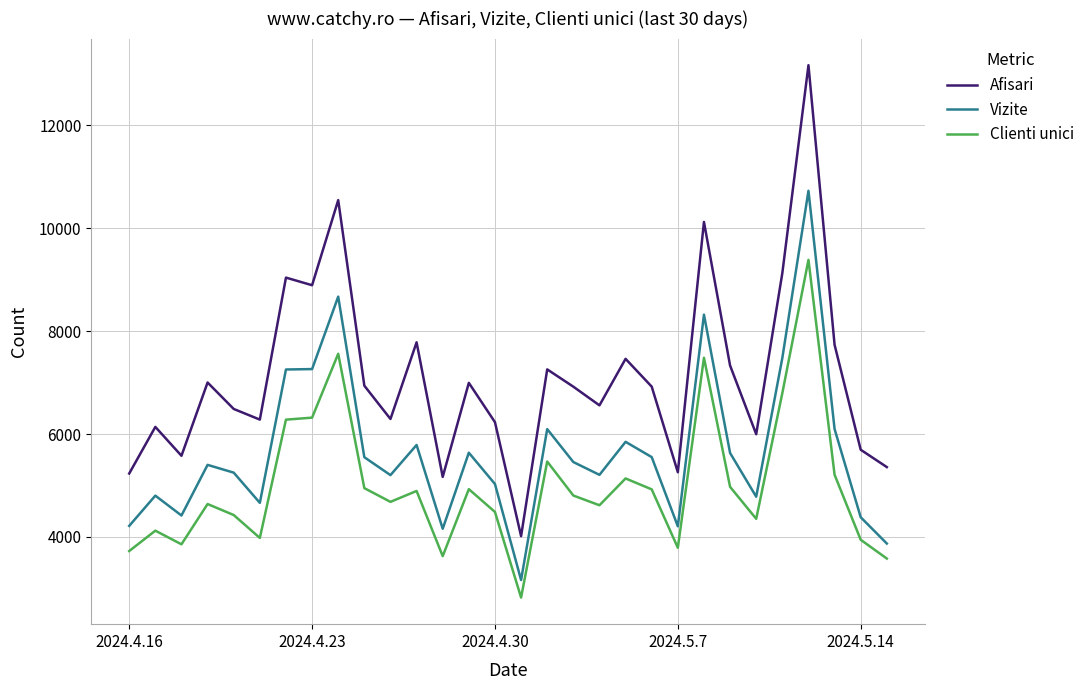

What is the lowest value of the Clienti unici series?

2822